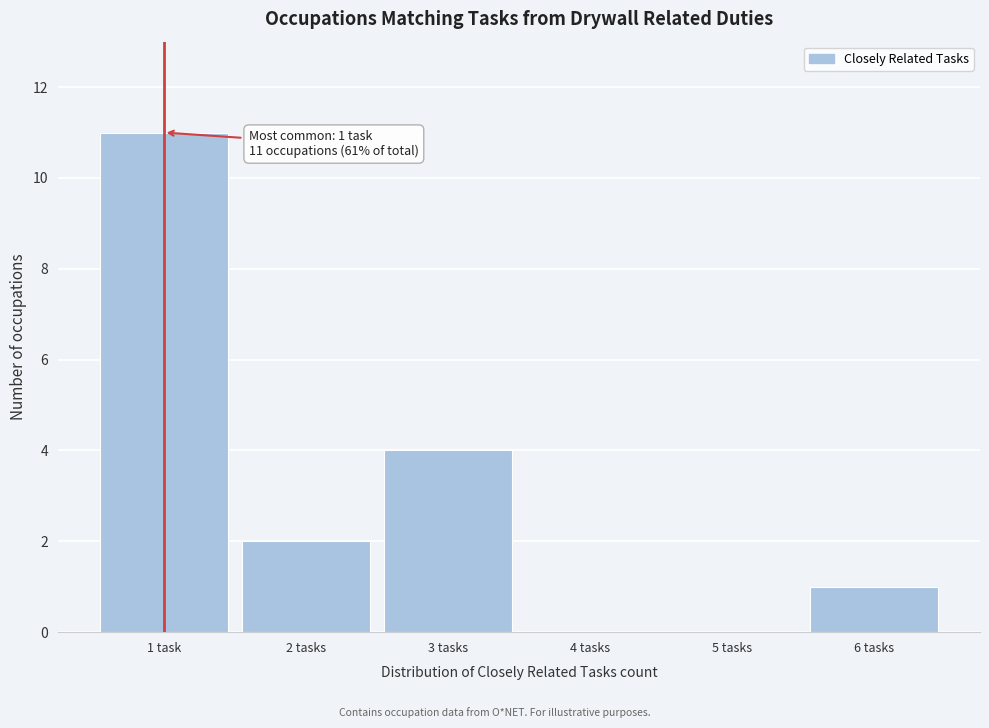

Reading left to right, transcribe all the data shown in this chart.

1 task=11	2 tasks=2	3 tasks=4	4 tasks=0	5 tasks=0	6 tasks=1